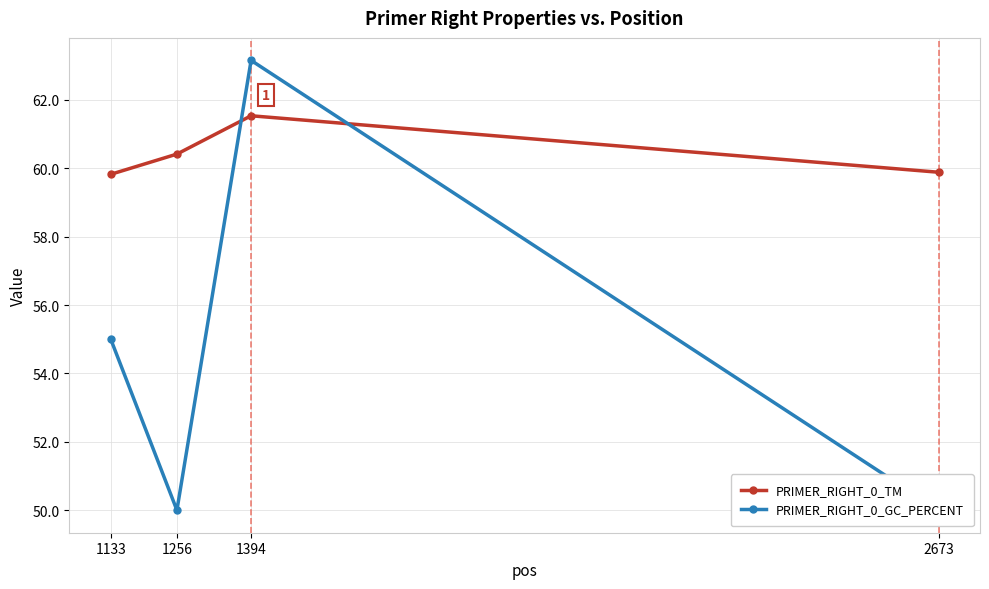

Rank the series at 2673 from lowest to highest value.

PRIMER_RIGHT_0_GC_PERCENT, PRIMER_RIGHT_0_TM